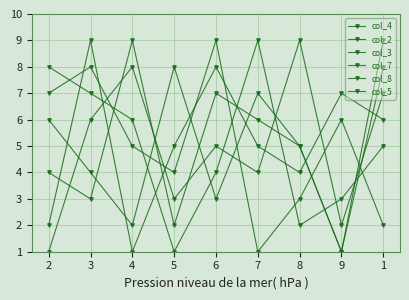

Is it true that col_3 equals 5 at 1?

True